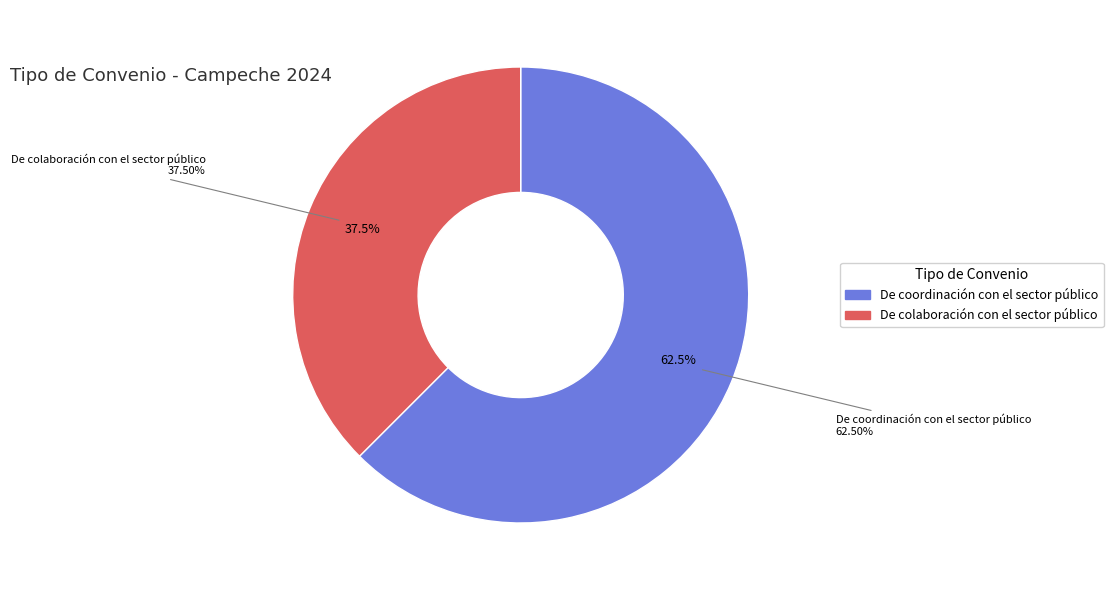

Do De colaboración con el sector público and De coordinación con el sector público together represent more than half of the pie?

Yes